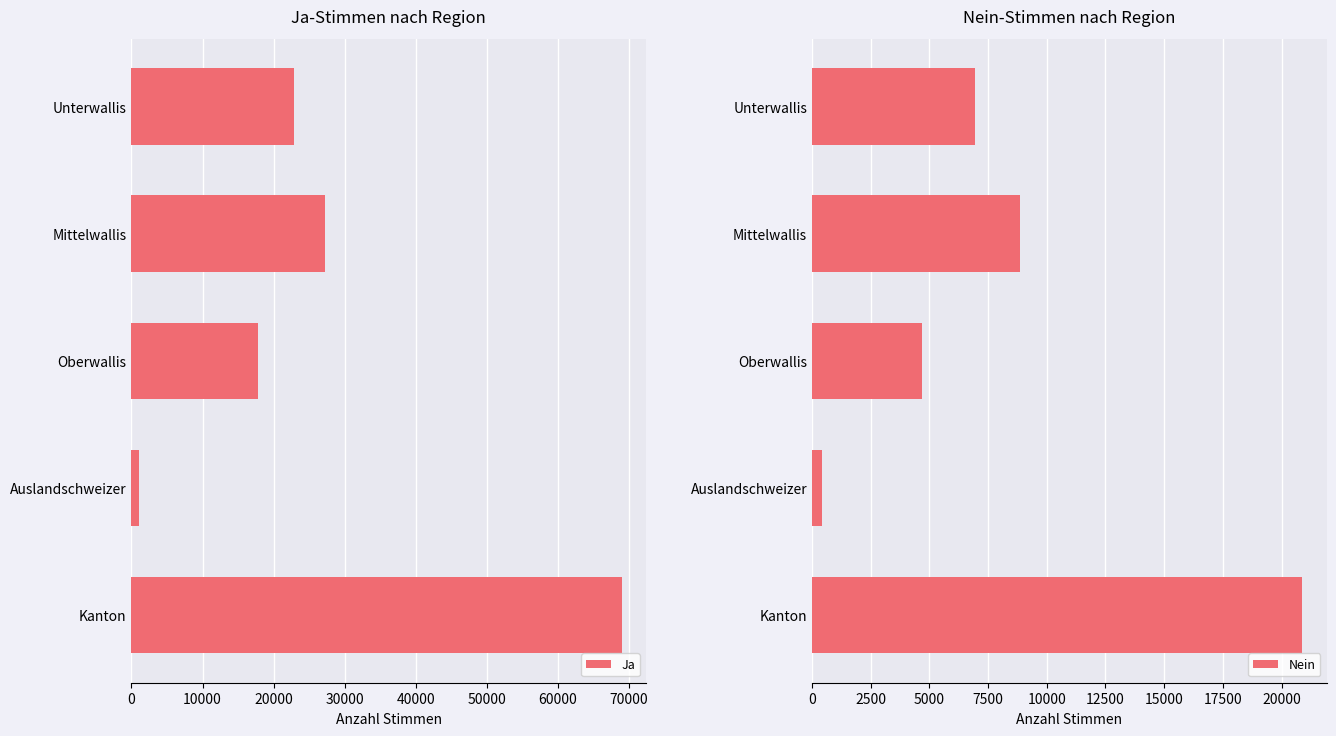

How many series are shown in this chart?

2